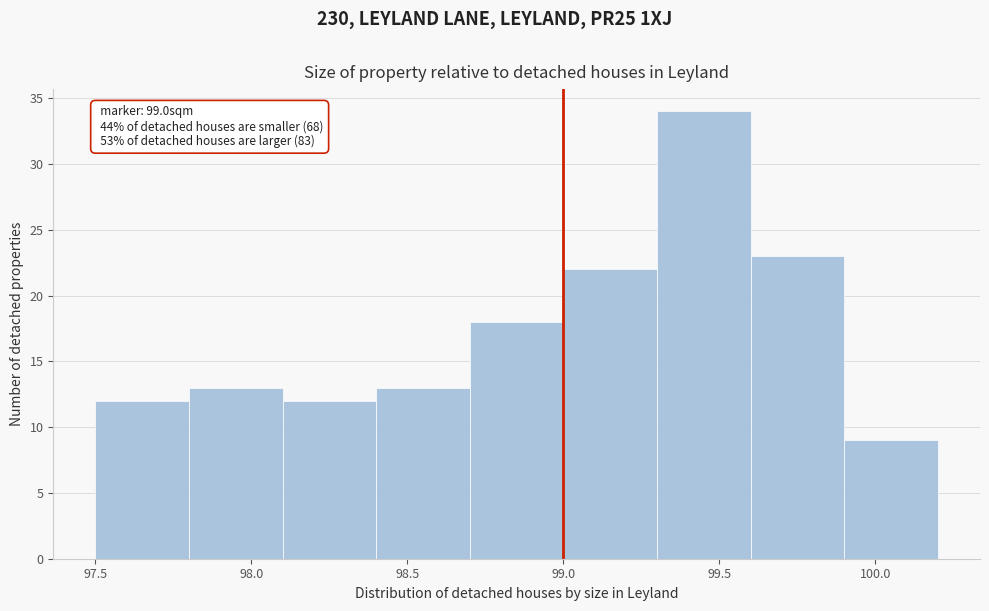

Over which range of the x-axis is the bar tallest?

99.3 to 99.6